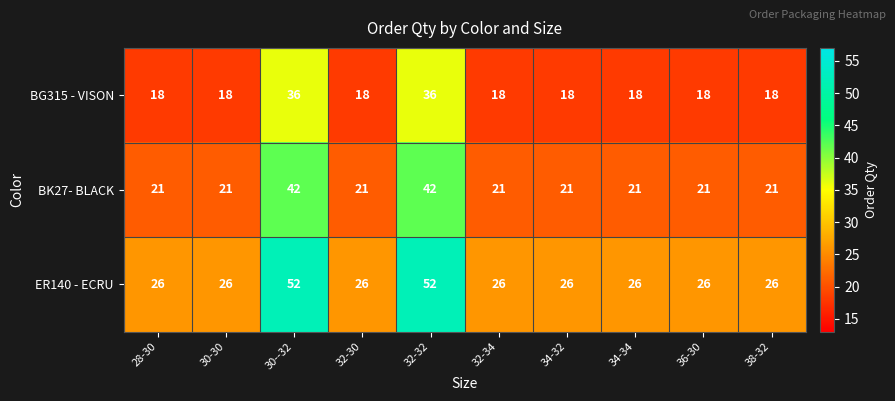

The value of BG315 - VISON at 34-32 is 26. True or false?

False